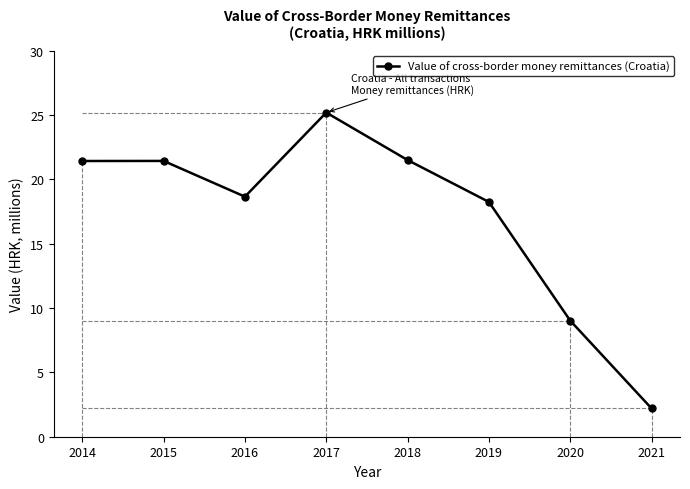

What is the sum of the values at 2020 and 2018?

30.5